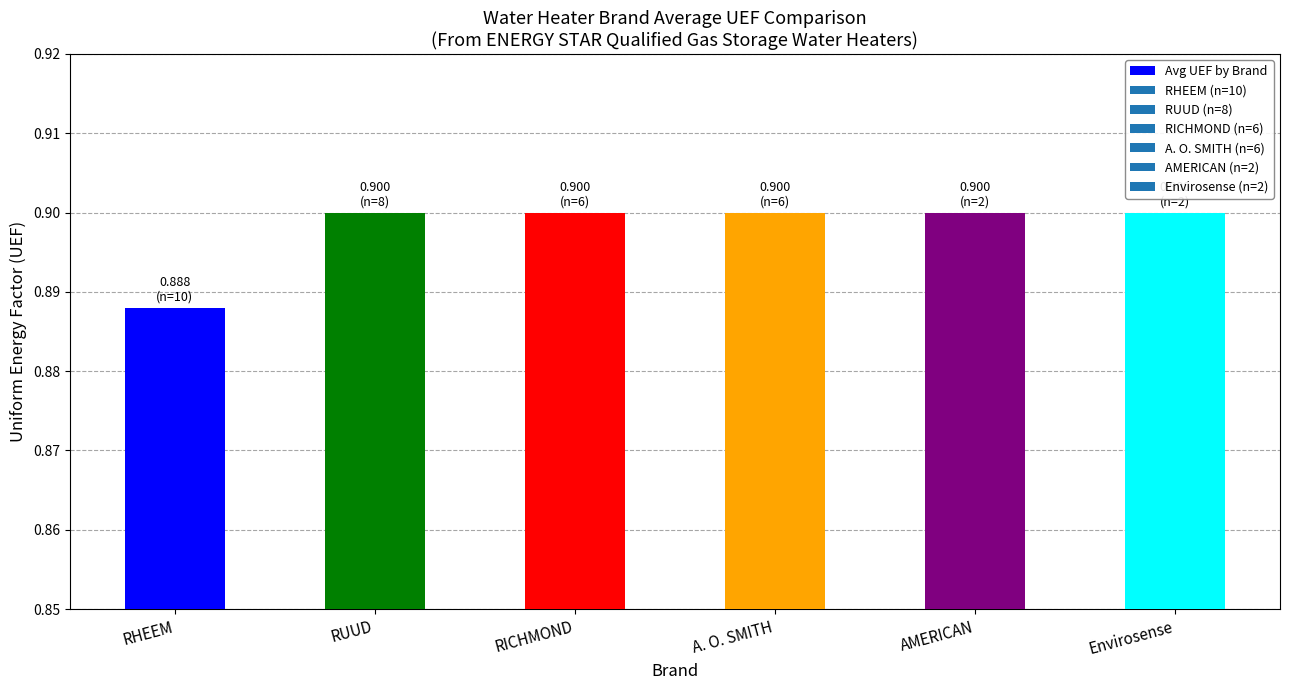

At which category does the chart reach its minimum across all series?

RHEEM